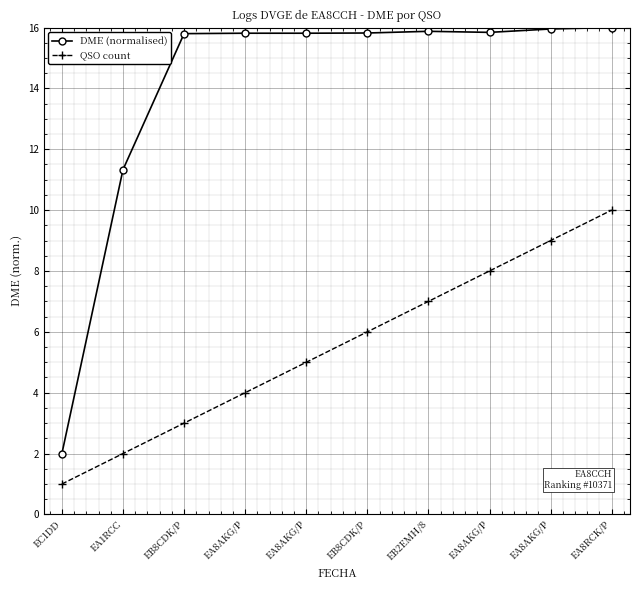

What is the lowest value of the QSO count series?

1.0